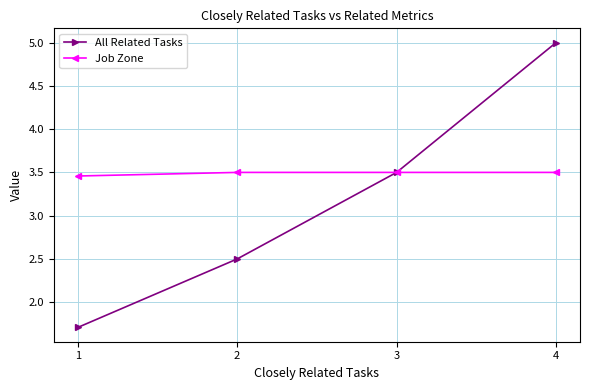

Which series changed the most between 1 and 4?

All Related Tasks